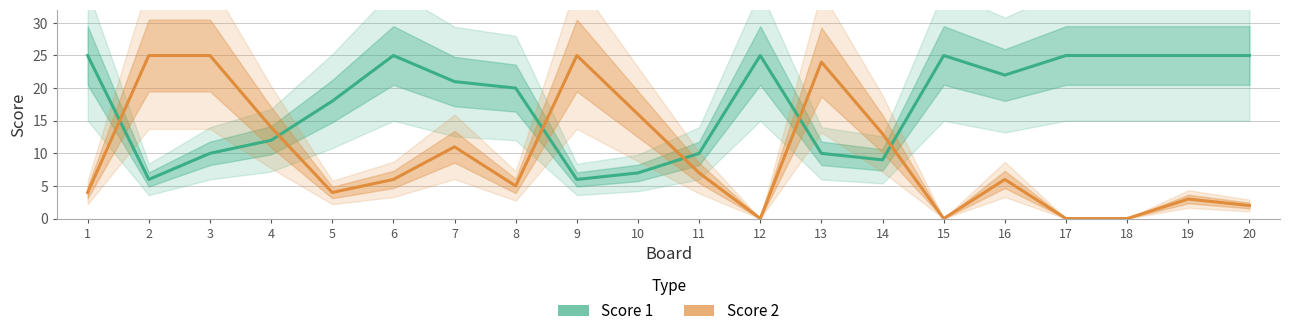

List the series in order of their overall mean, highest first.

Score 1, Score 2